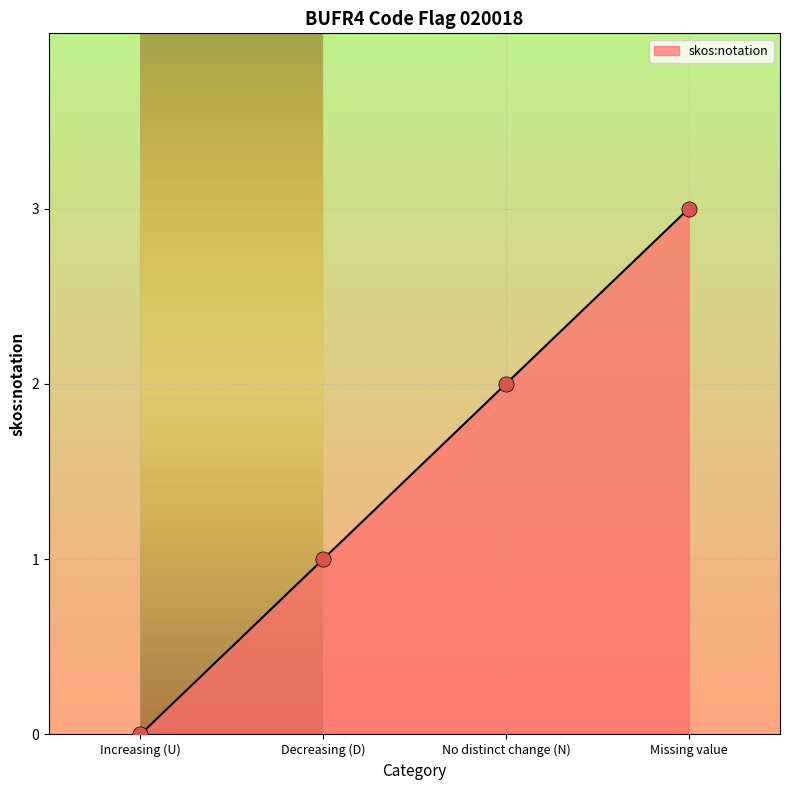

What is the change in value from Increasing (U) to Missing value?

+3